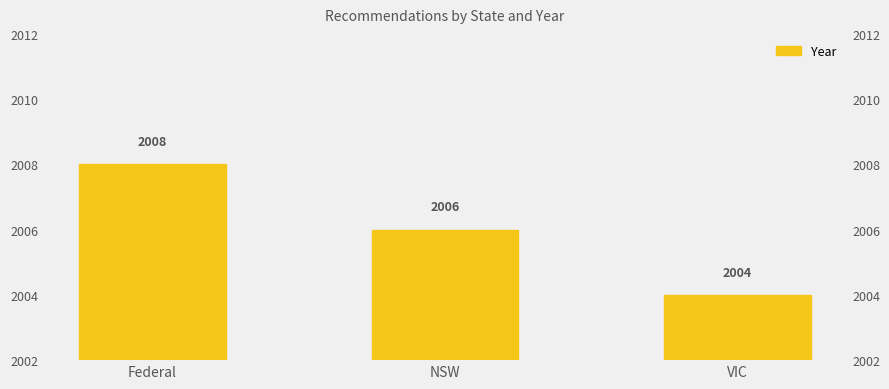

Where is the data nearest to the value 2006?

NSW